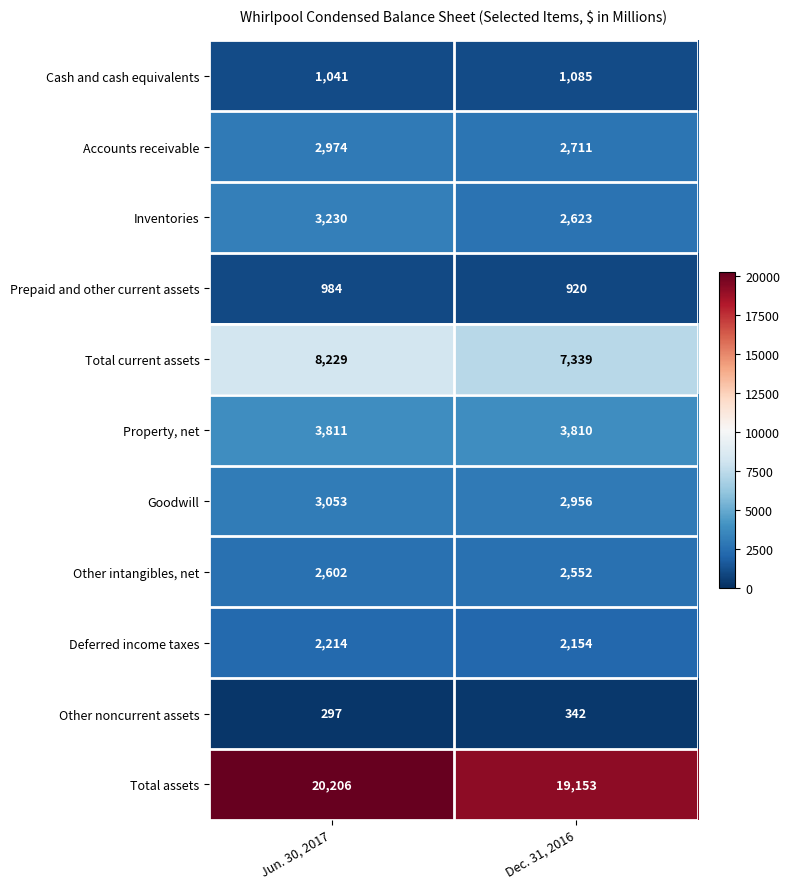

What is the spread (max minus min) of values at Jun. 30, 2017?

19909